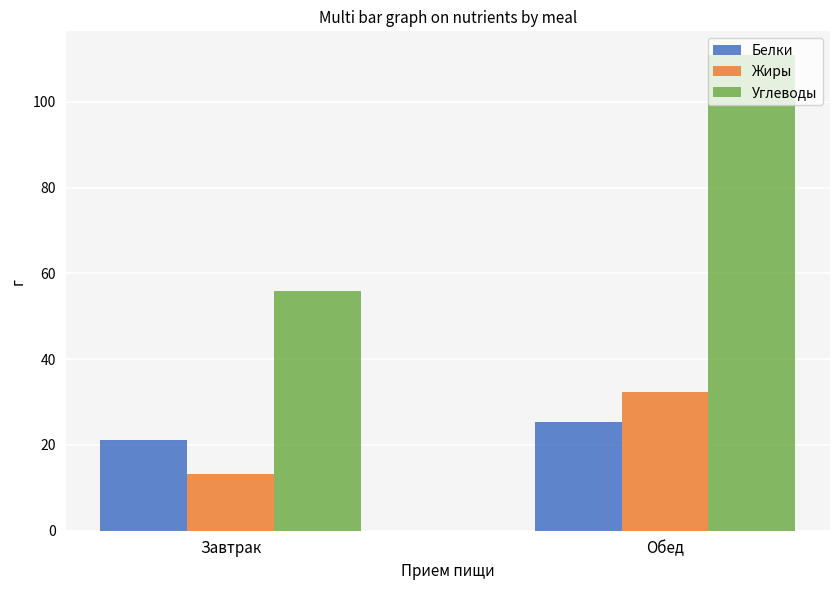

Which series changed the most between Завтрак and Обед?

Углеводы